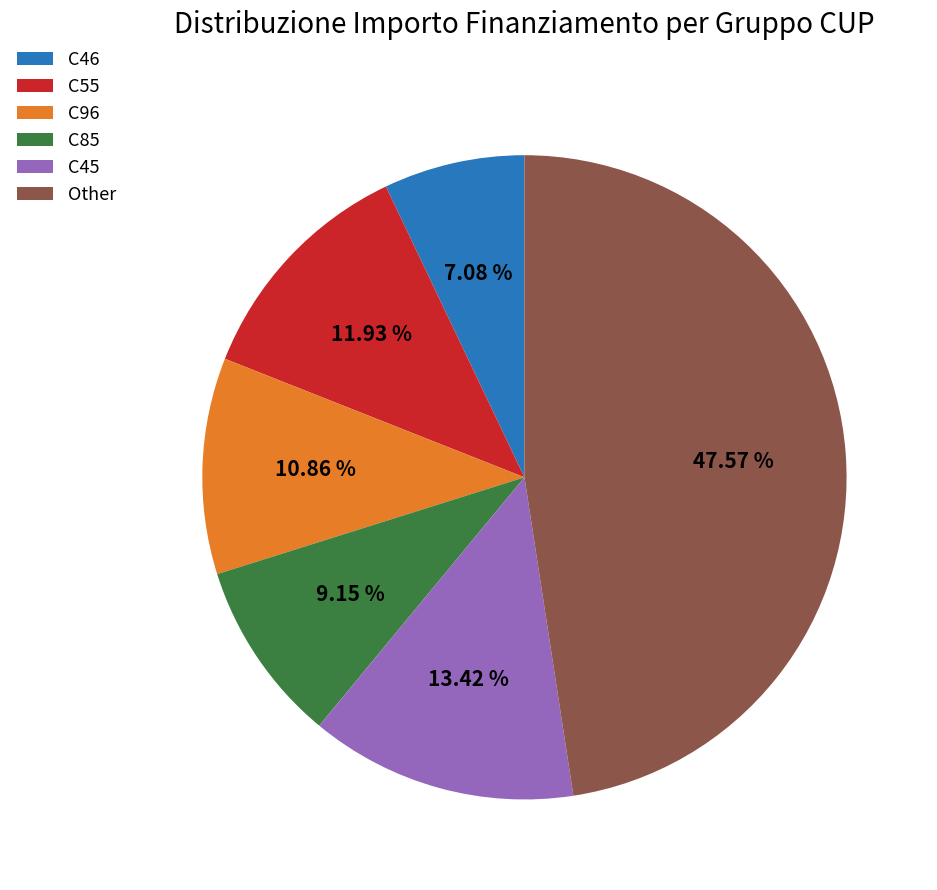

Which category has the biggest portion of the pie?

Other